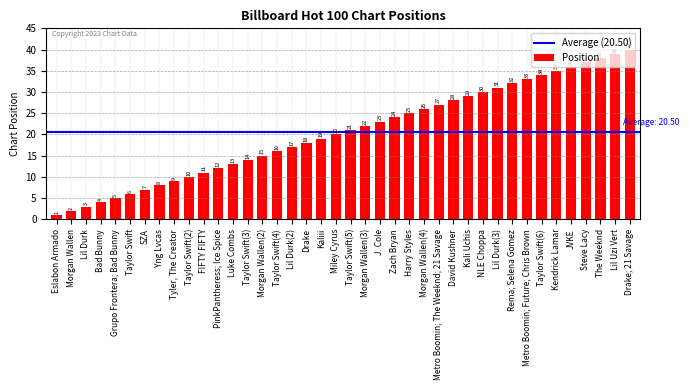

Rank the categories by value from highest to lowest.

Drake; 21 Savage, Lil Uzi Vert, The Weeknd, Steve Lacy, JVKE, Kendrick Lamar, Taylor Swift(6), Metro Boomin; Future; Chris Brown, Rema; Selena Gomez, Lil Durk(3), NLE Choppa, Kali Uchis, David Kushner, Metro Boomin; The Weeknd; 21 Savage, Morgan Wallen(4), Harry Styles, Zach Bryan, J. Cole, Morgan Wallen(3), Taylor Swift(5), Miley Cyrus, Kaliii, Drake, Lil Durk(2), Taylor Swift(4), Morgan Wallen(2), Taylor Swift(3), Luke Combs, PinkPantheress; Ice Spice, FIFTY FIFTY, Taylor Swift(2), Tyler, The Creator, Yng Lvcas, SZA, Taylor Swift, Grupo Frontera; Bad Bunny, Bad Bunny, Lil Durk, Morgan Wallen, Eslabon Armado